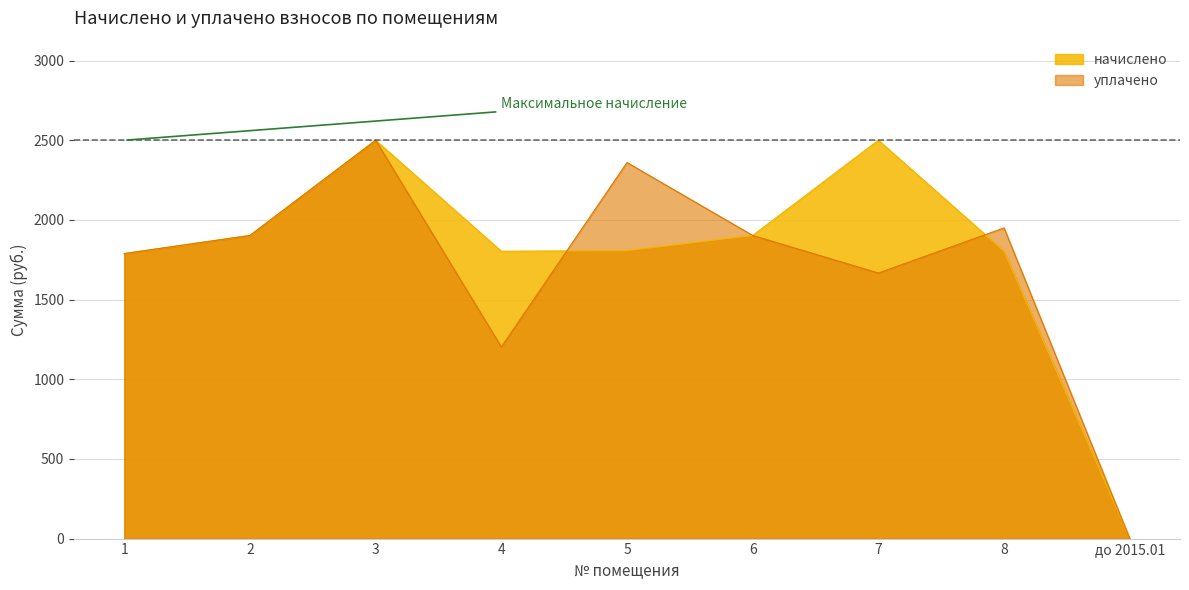

What is the value of the уплачено point at the 5th from the left?

2360.3